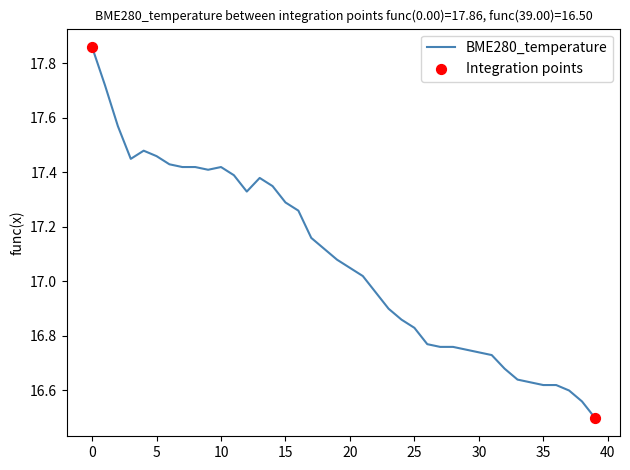

What is the minimum value shown in the chart?

16.5